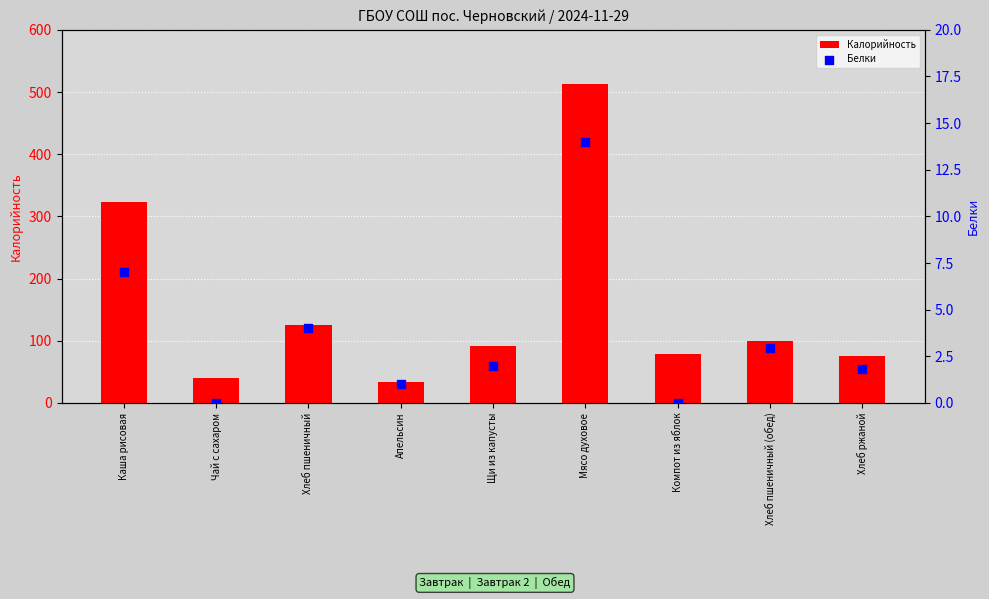

What are all the series names shown in the legend?

Калорийность, Белки